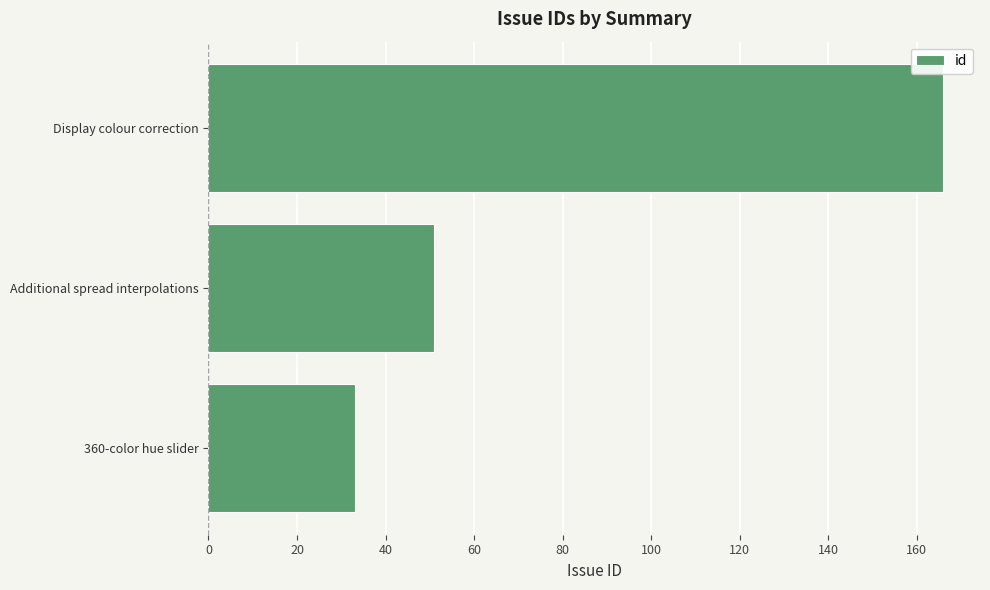

What is the change in value from Additional spread interpolations to Display colour correction?

+115